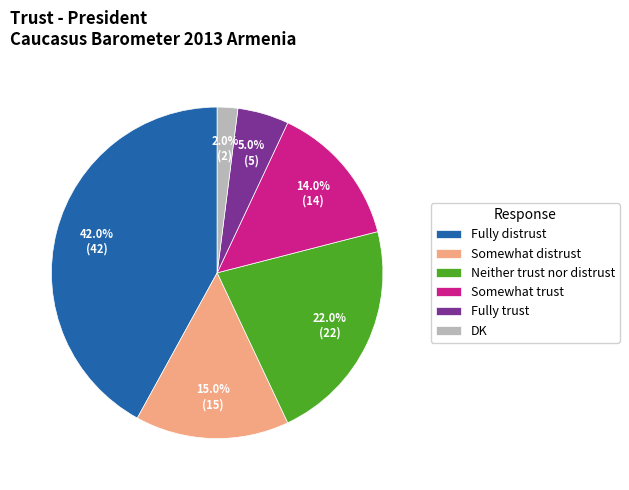

Is there any slice that represents more than half of the pie?

No